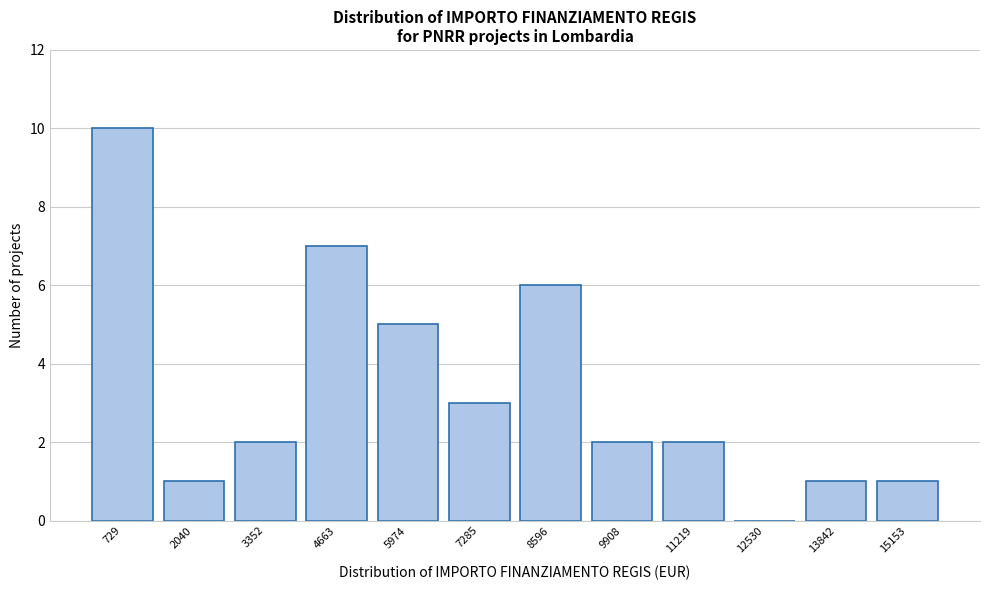

Reading left to right, what are all the values shown in this chart?

729=10	2040=1	3352=2	4663=7	5974=5	7285=3	8596=6	9908=2	11219=2	12530=0	13842=1	15153=1